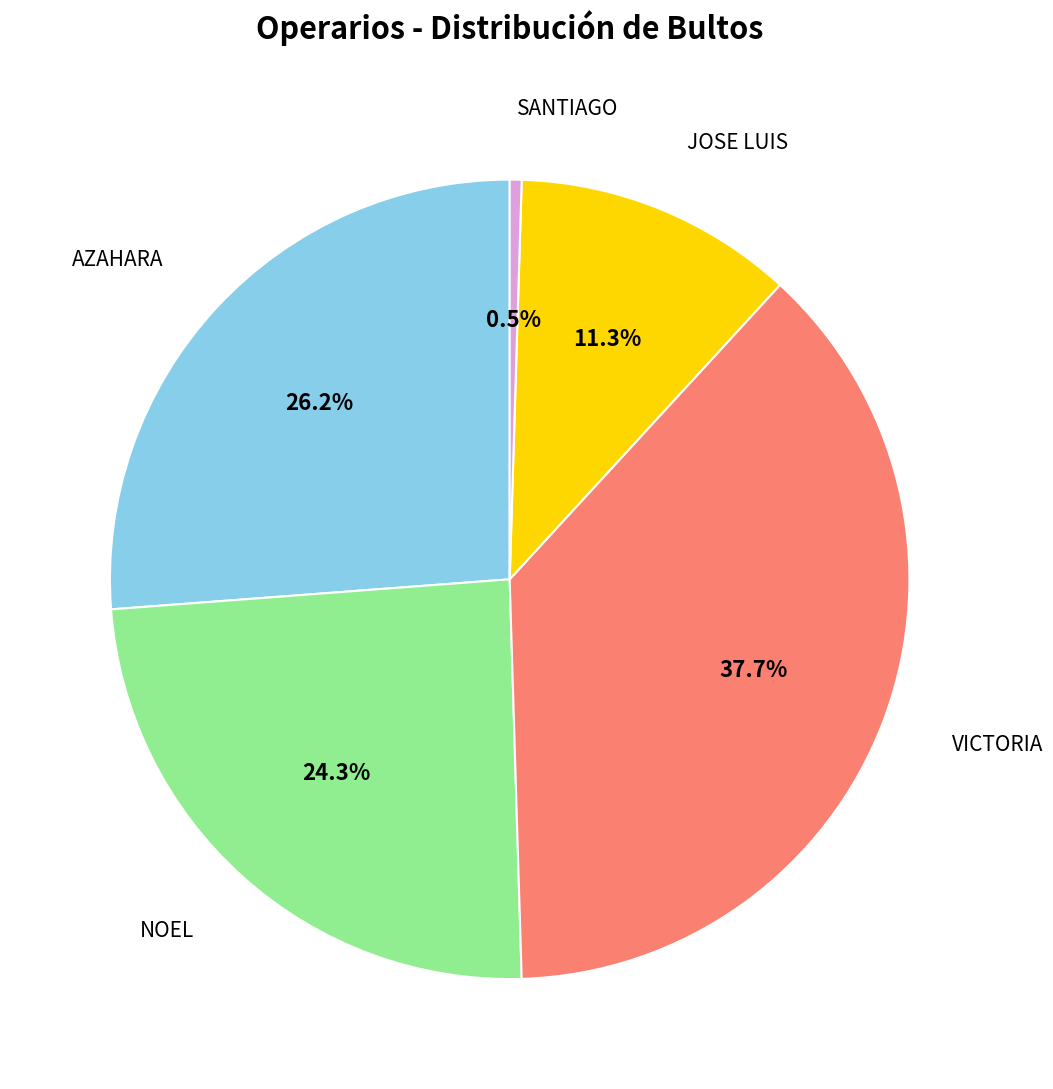

Which slice is the smallest?

SANTIAGO